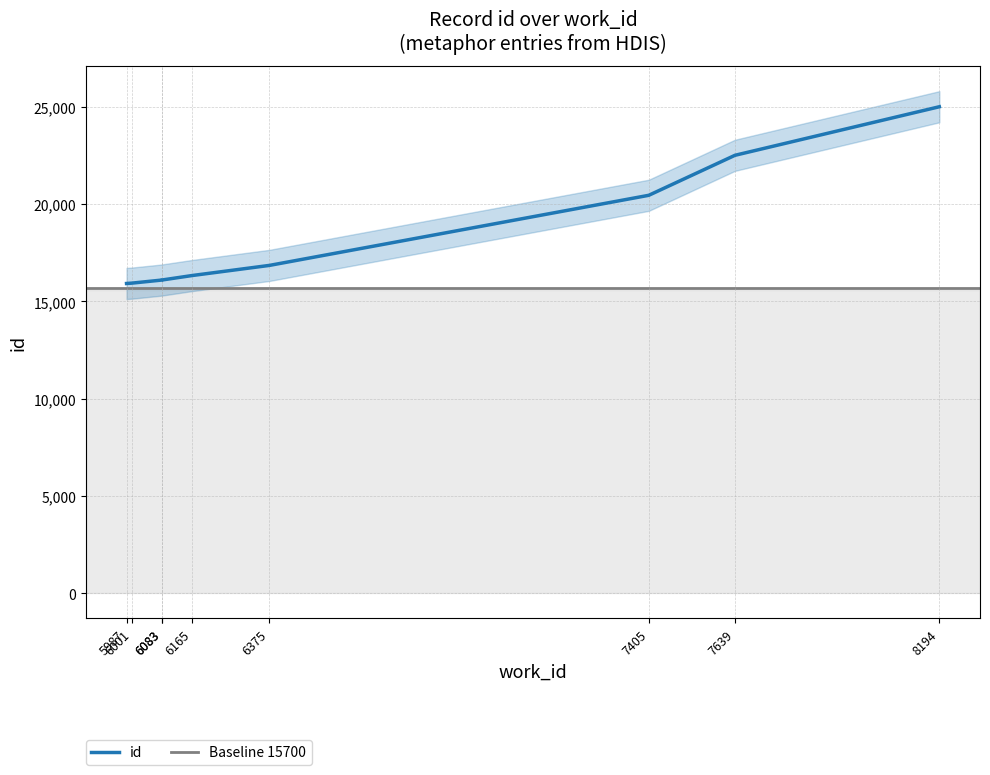

True or false: the data shows 15940 at 6001.

True